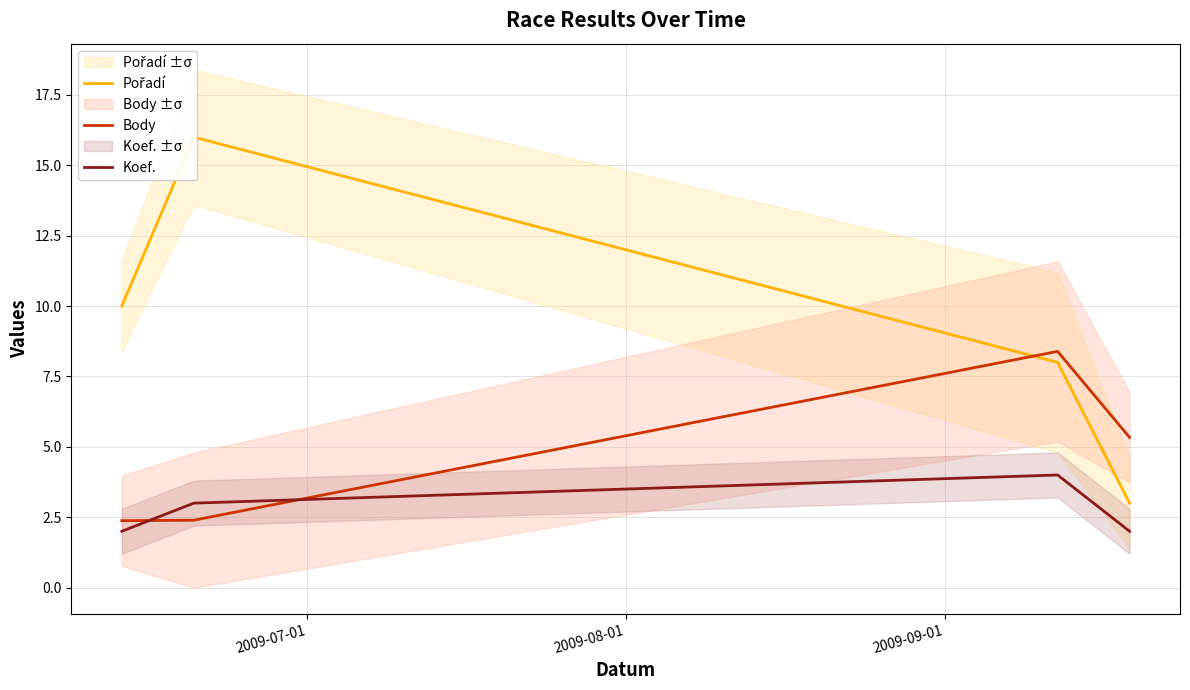

True or false: Koef. has more than 0 points higher than both neighbors.

True